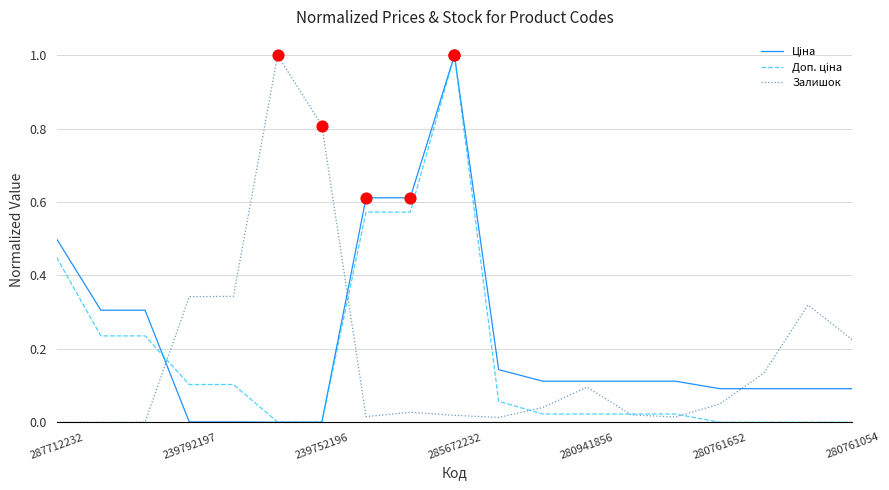

Is this an area chart (filled region under the line)?

No